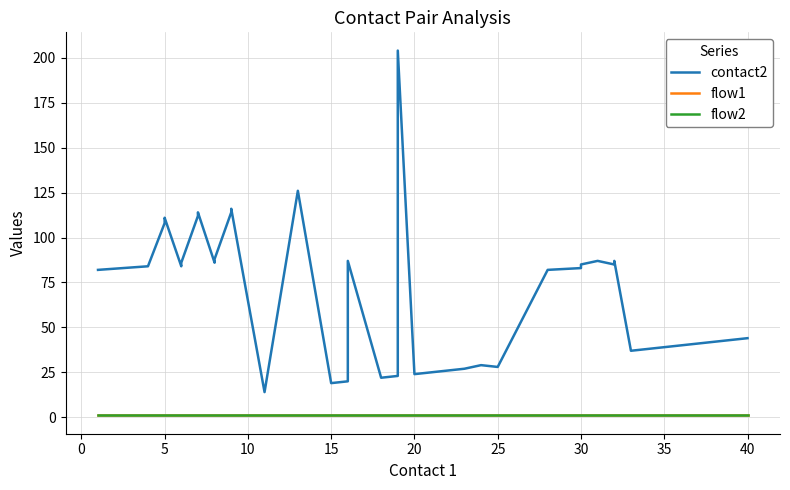

The flow1 series shows 1 at 25. True or false?

True